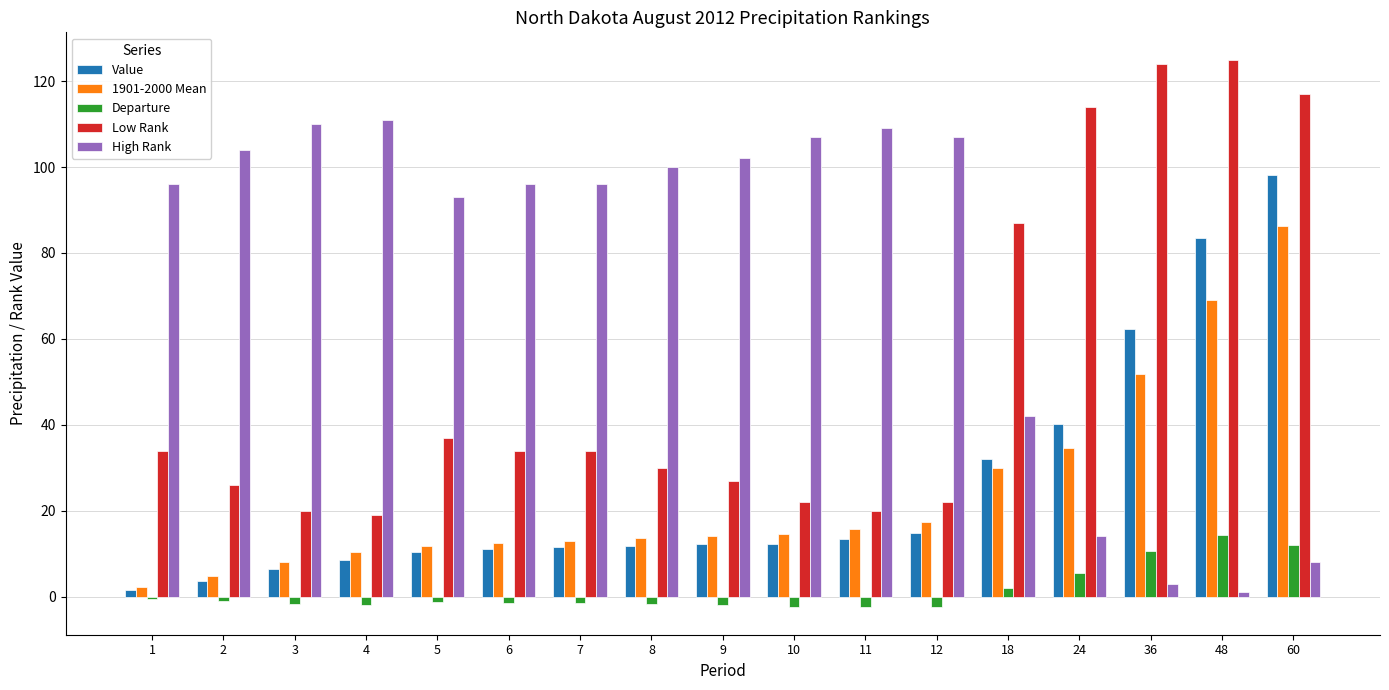

At how many categories does at least one series exceed 88?

16